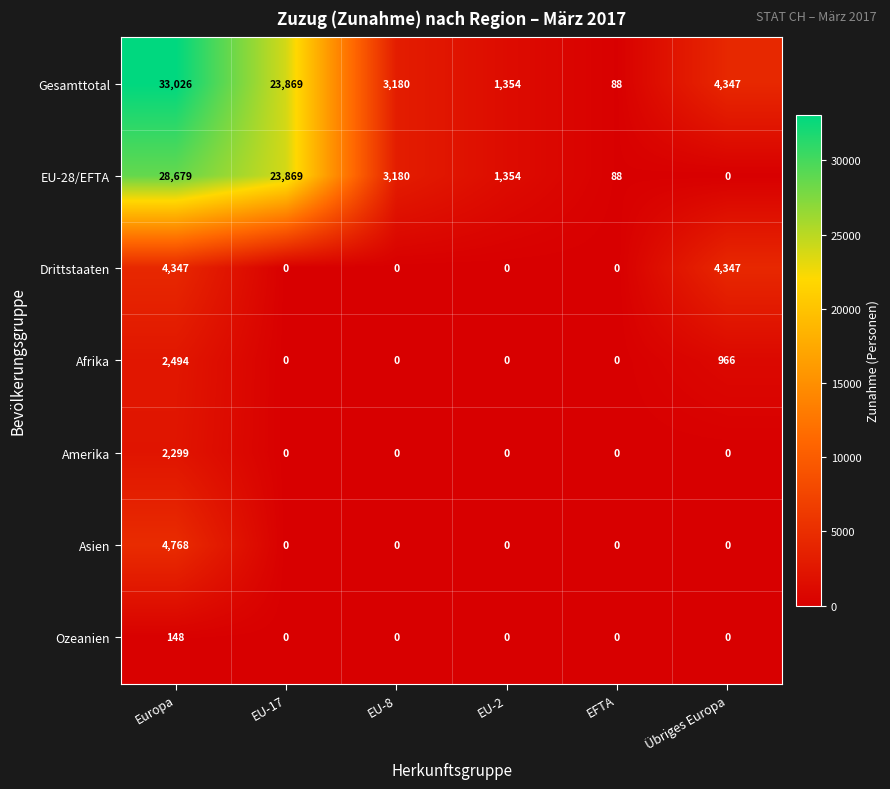

Rank the series by their maximum value, from highest to lowest.

Gesamttotal, EU-28/EFTA, Asien, Drittstaaten, Afrika, Amerika, Ozeanien